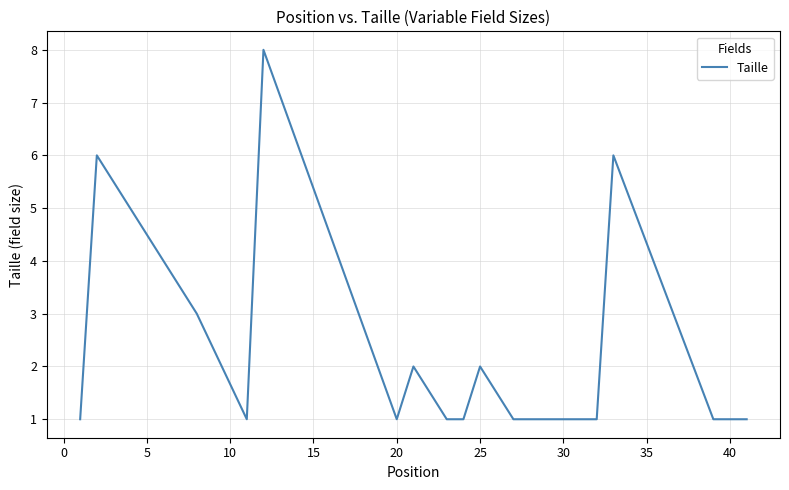

True or false: the data has more than 0 interior local peaks.

True